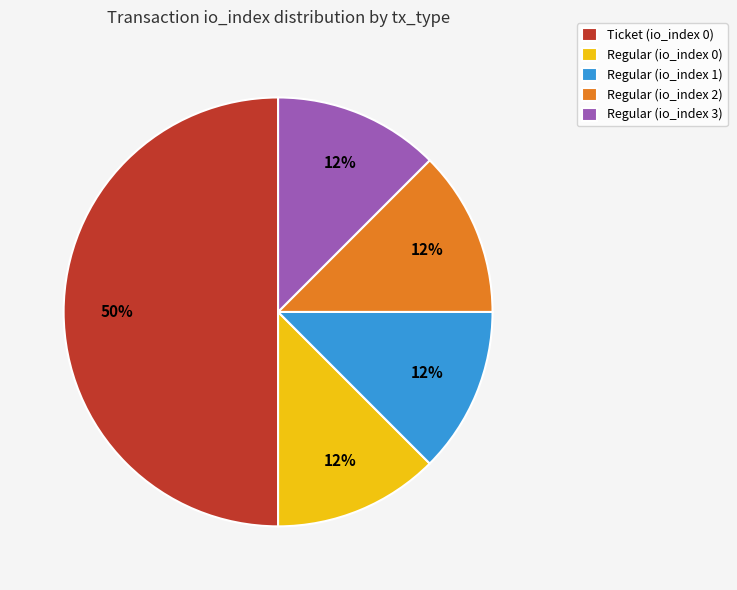

How many slices are in this pie chart?

5